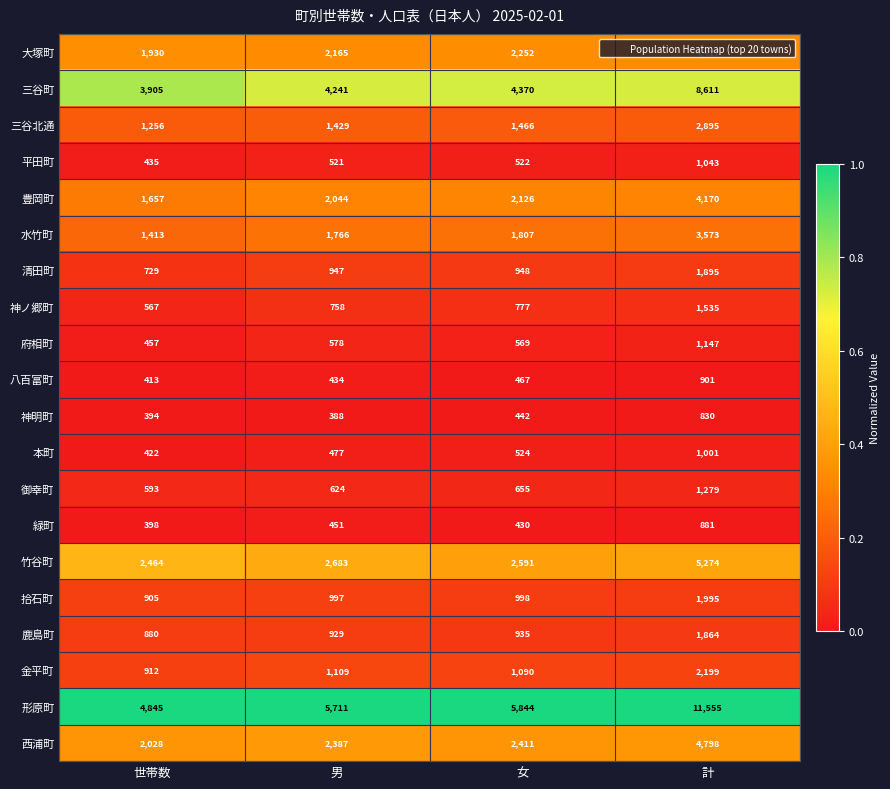

What is the spread (max minus min) of values at 計?

10725